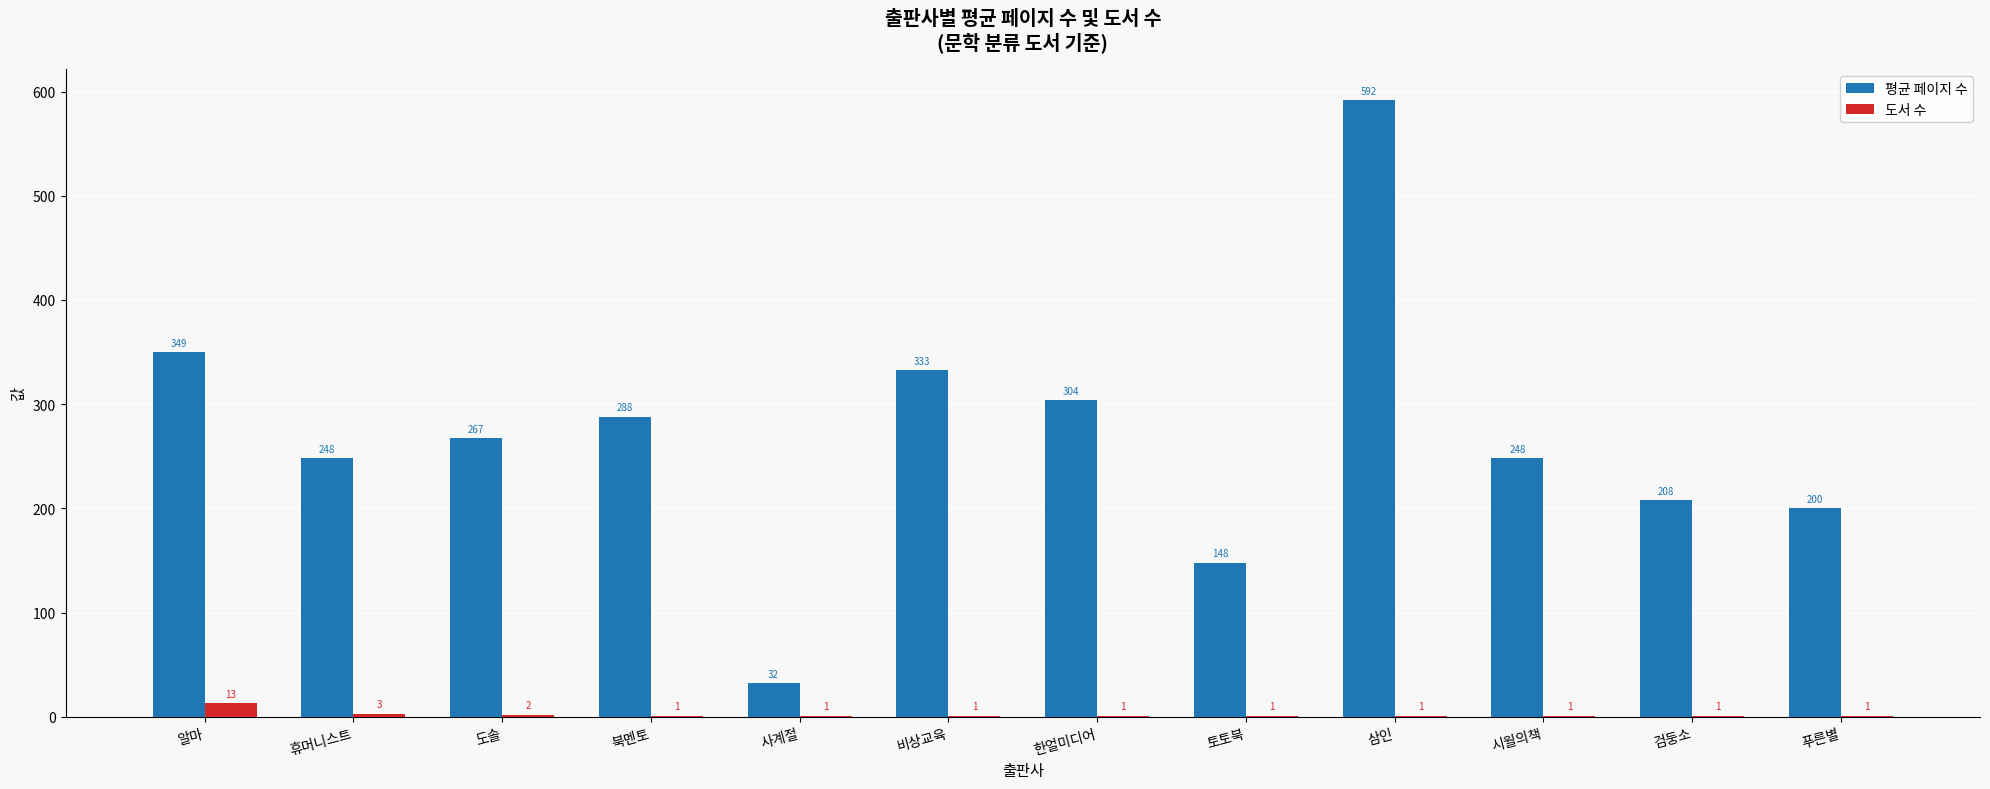

What is the sum of all 도서 수 values?

27.0